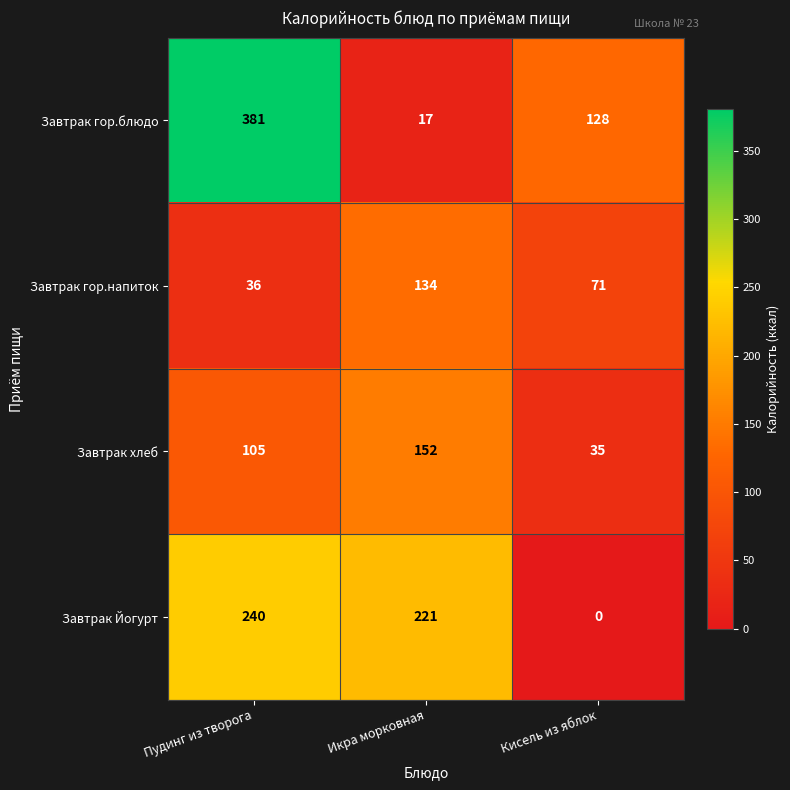

What is the average value of the Завтрак гор.блюдо series?

175